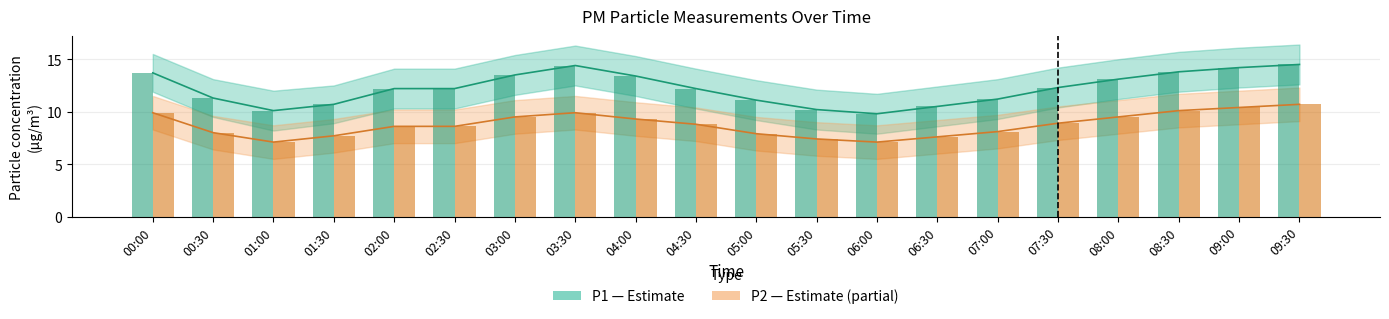

What is the label of the 14th bar from the left?

06:30